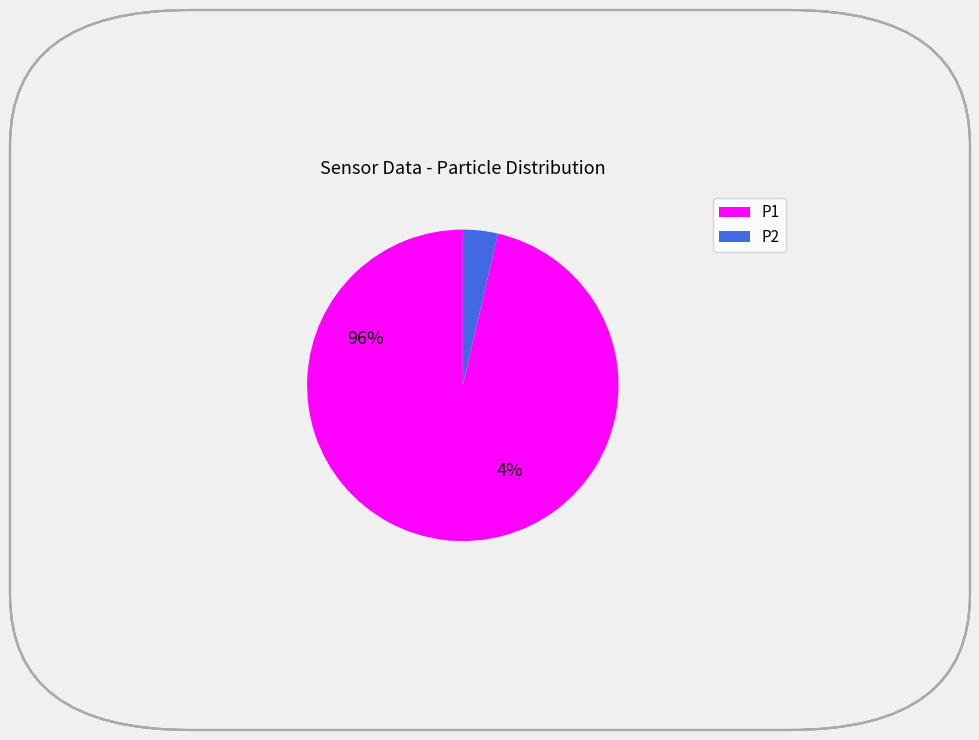

Which slice is the largest?

P1